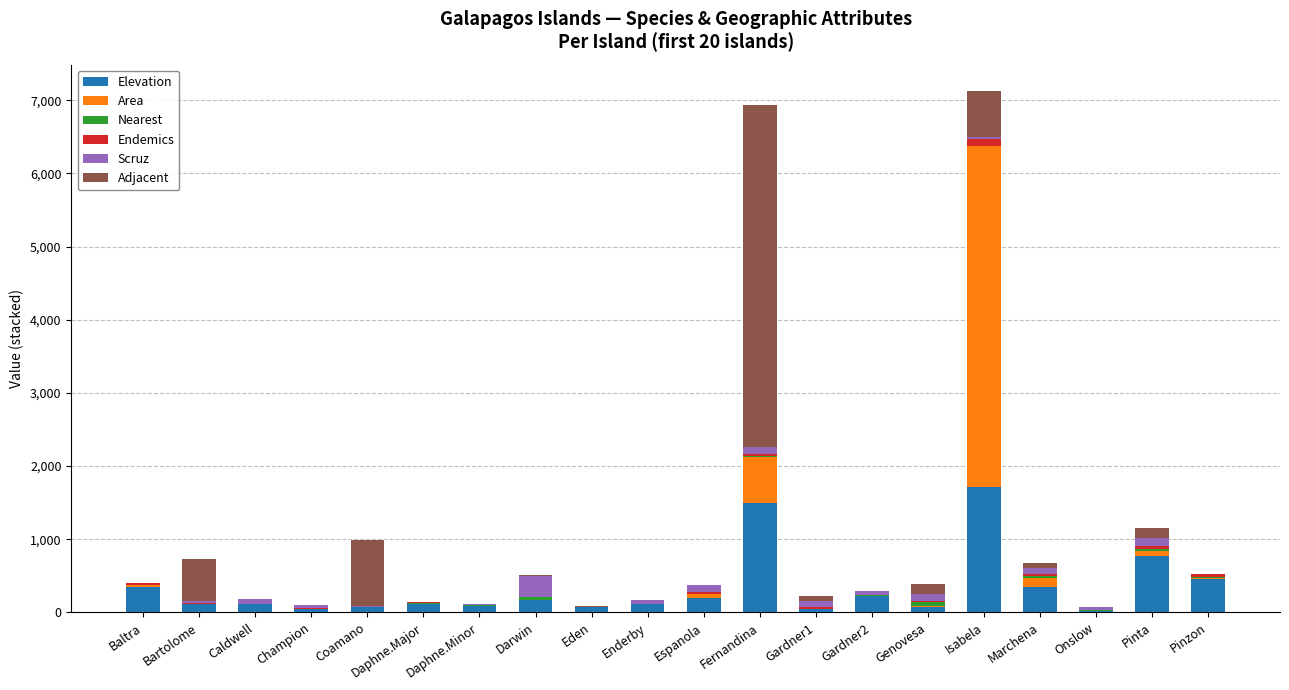

Which category has the highest value in the Elevation series?

Isabela